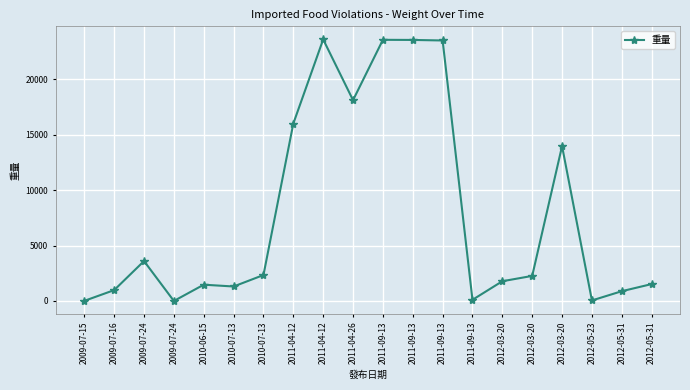

What is the greatest value displayed?

23592.0